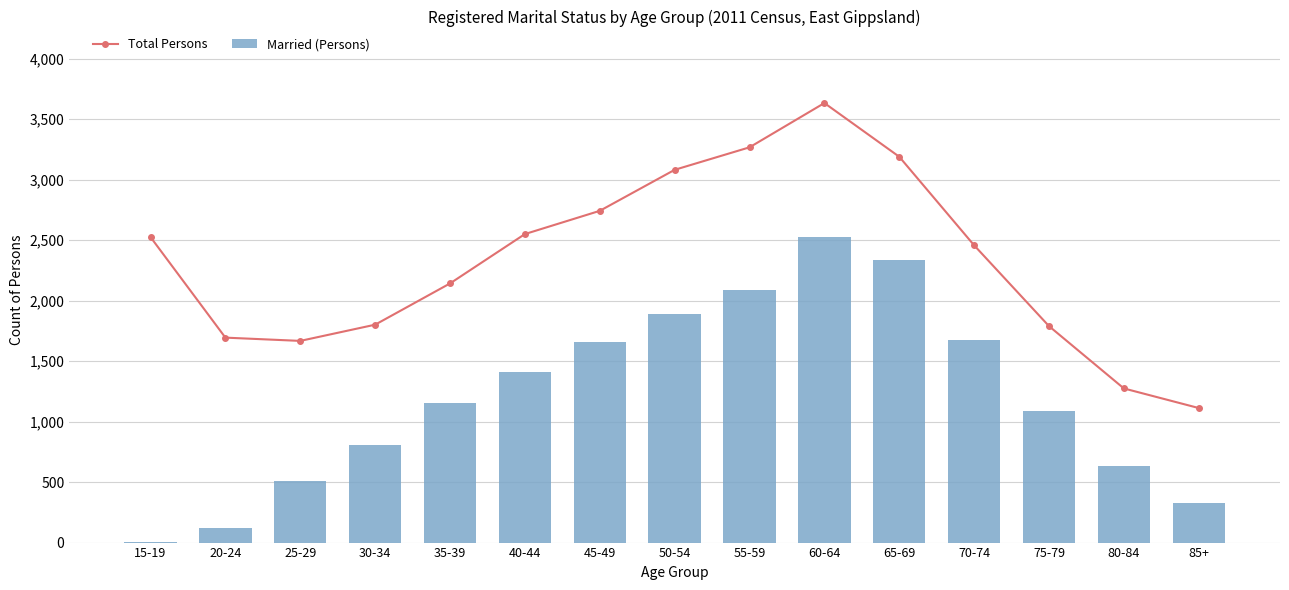

Which series has the largest range (max minus min)?

Total Persons